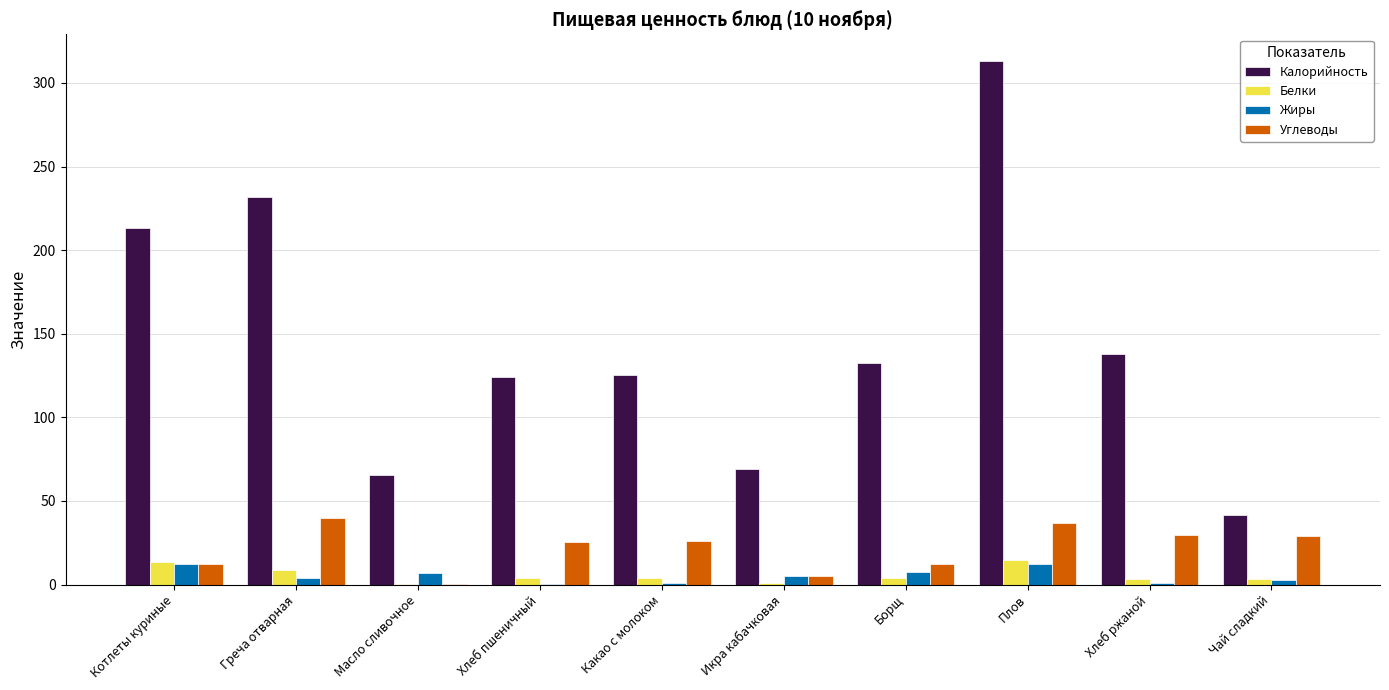

At which category is the sum across all series the highest?

Плов